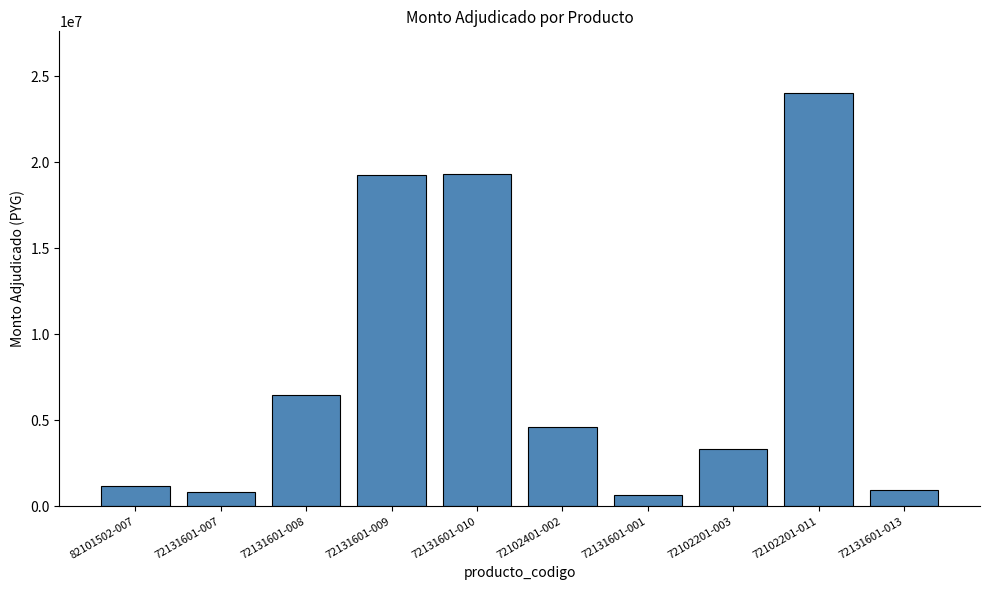

Is it true that the value at 72131601-008 is 6454210?

True